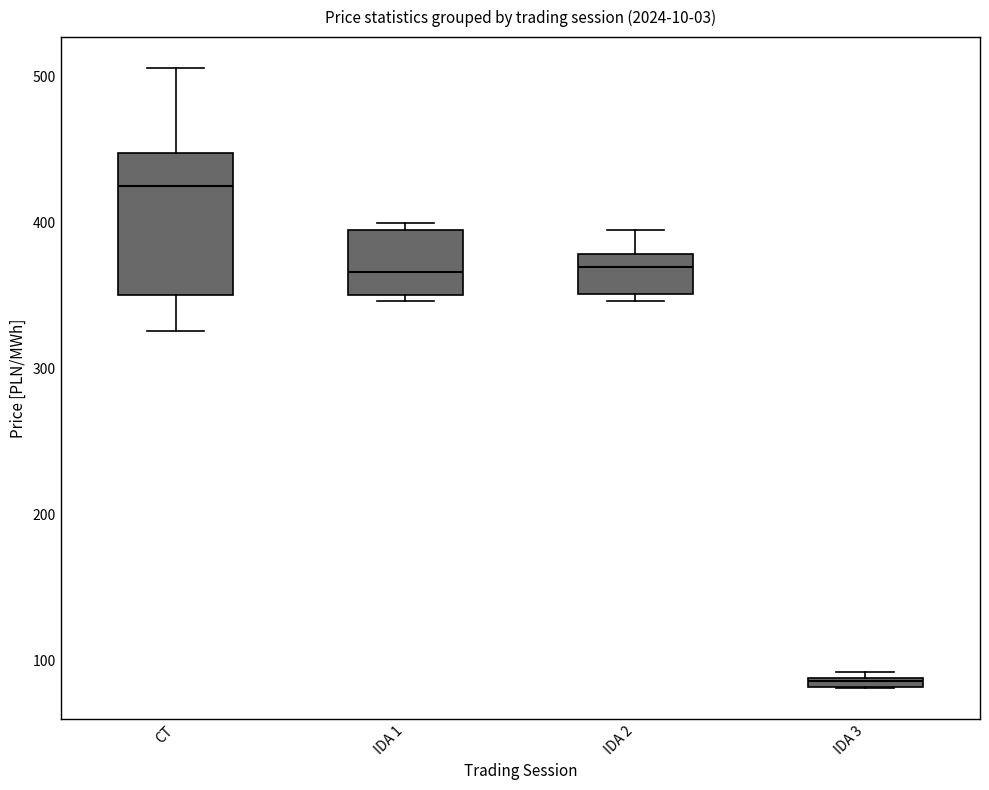

Where is the lower edge of the box for IDA 2 on the y-axis? The values are not printed on the chart, so give them approximately, as read against the axis.

350